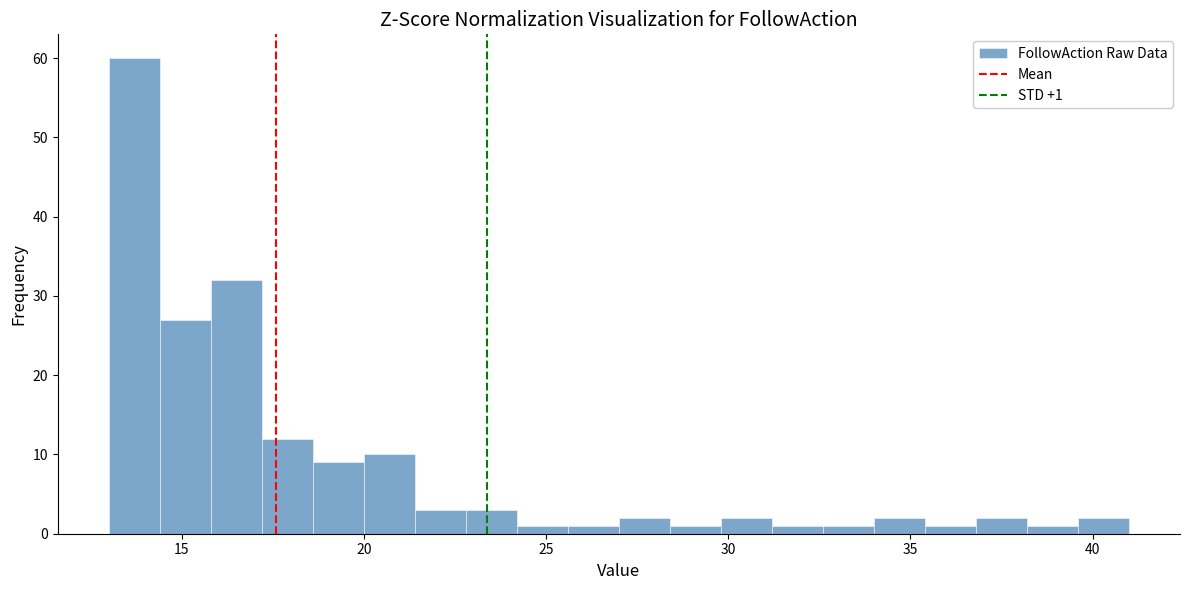

Around what value on the x-axis is the tallest bar? Give the approximate position of its centre, as read against the axis.

13.5